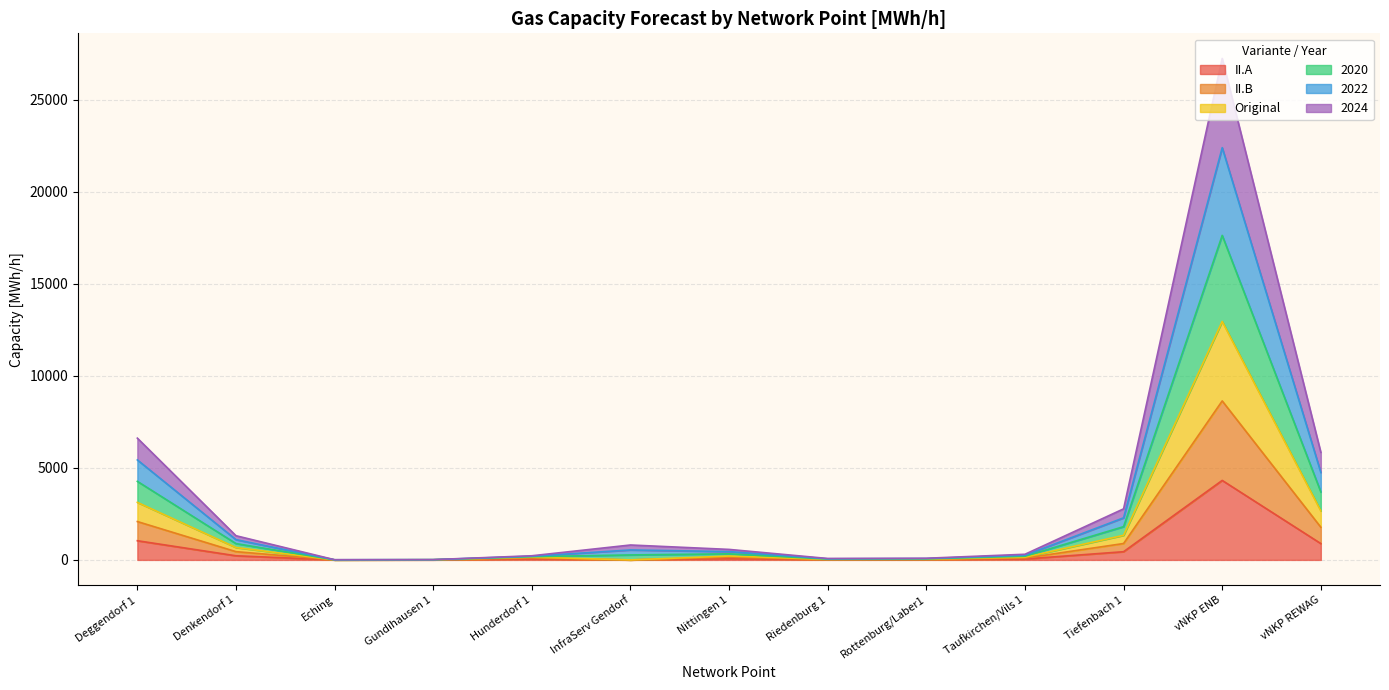

What are all the series names shown in the legend?

II.A, II.B, Original, 2020, 2022, 2024